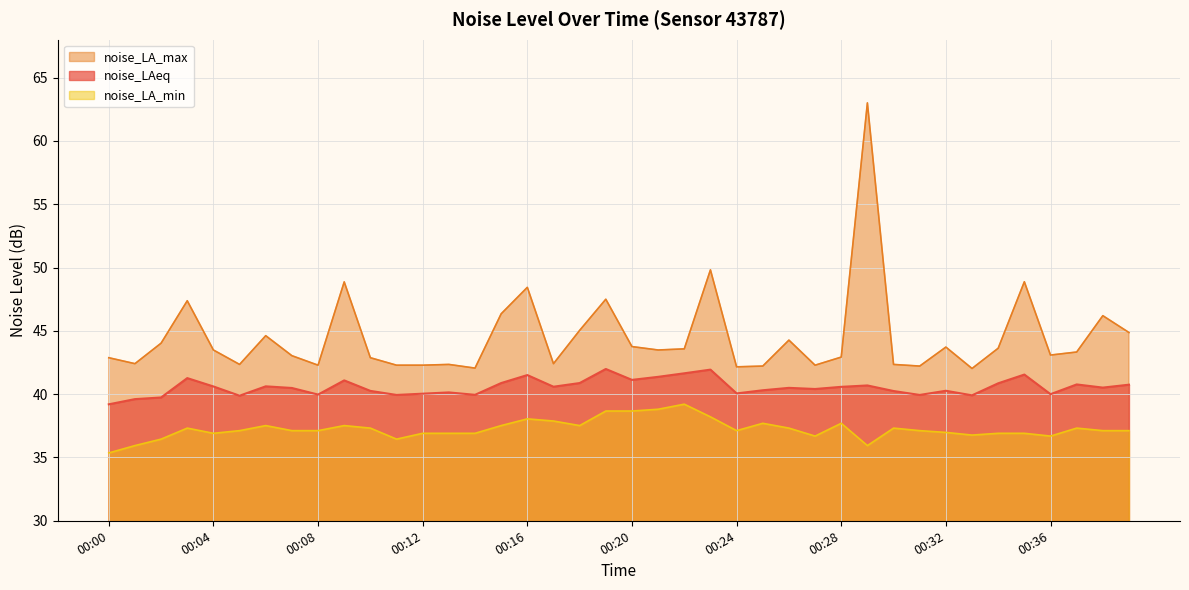

At which category is the sum across all series the highest?

00:29